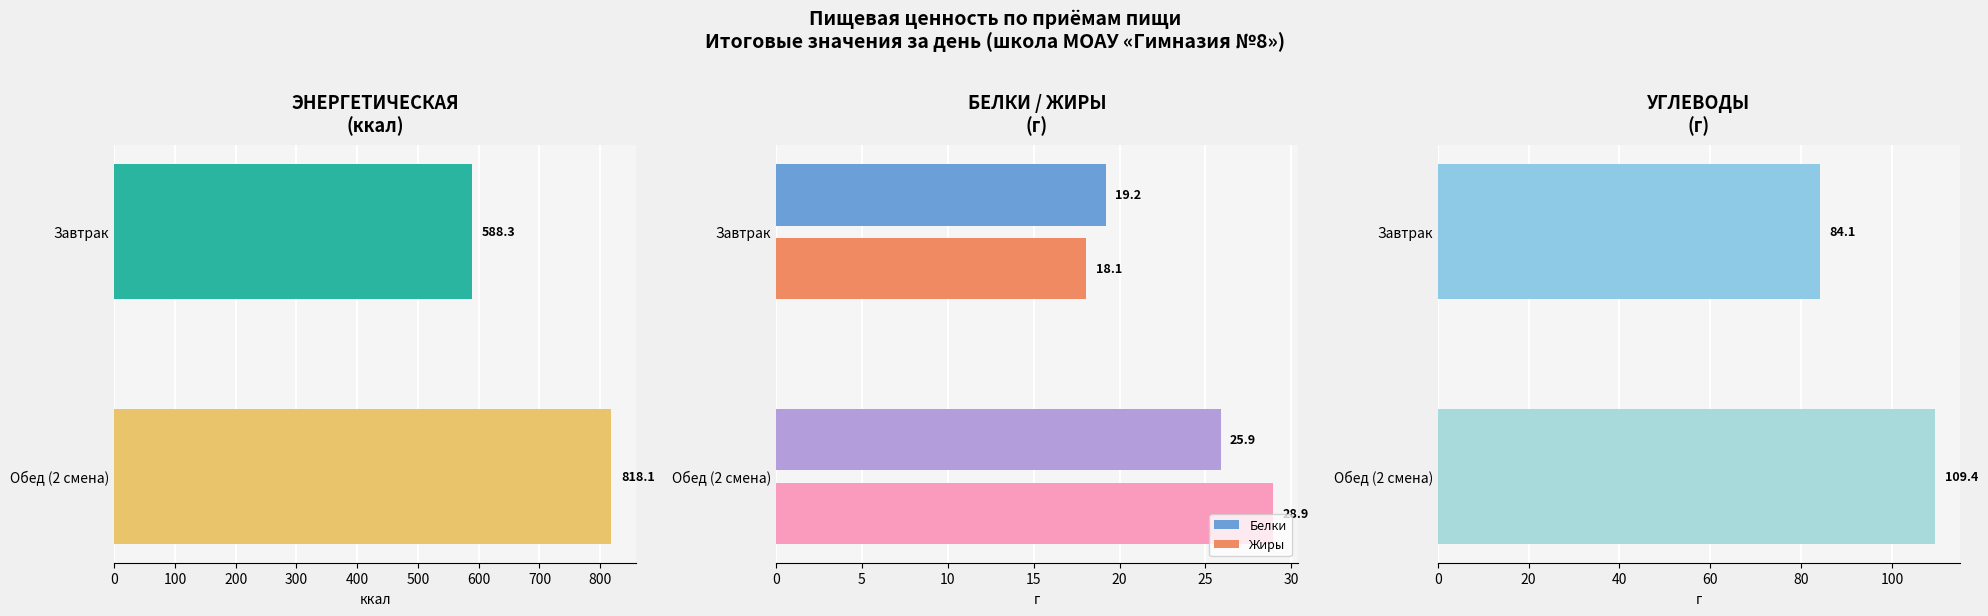

Does the chart contain any negative values?

No